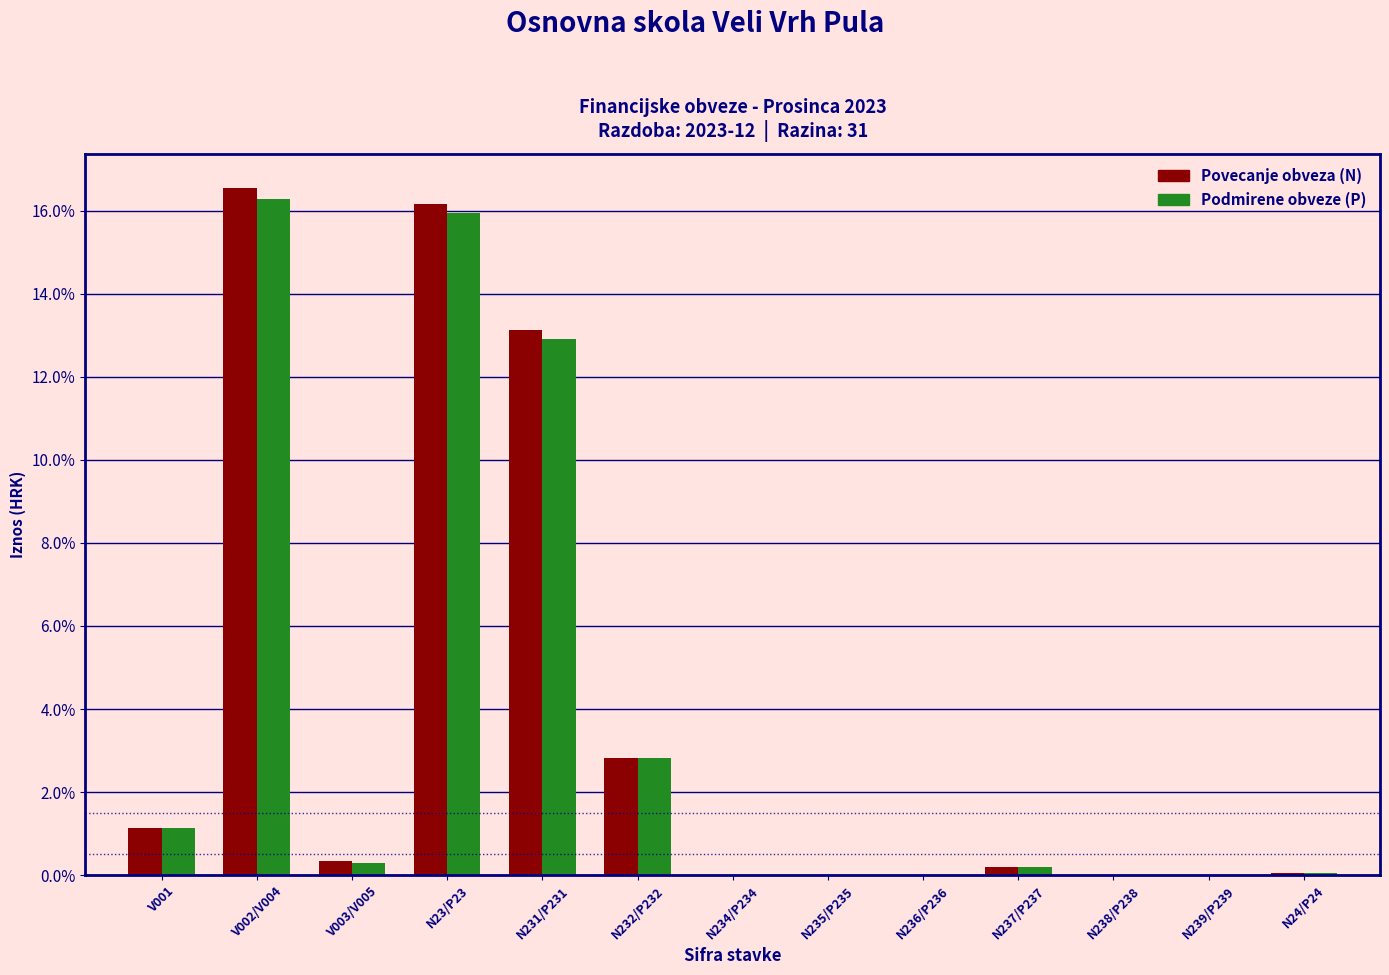

What is the greatest value displayed?

16.5